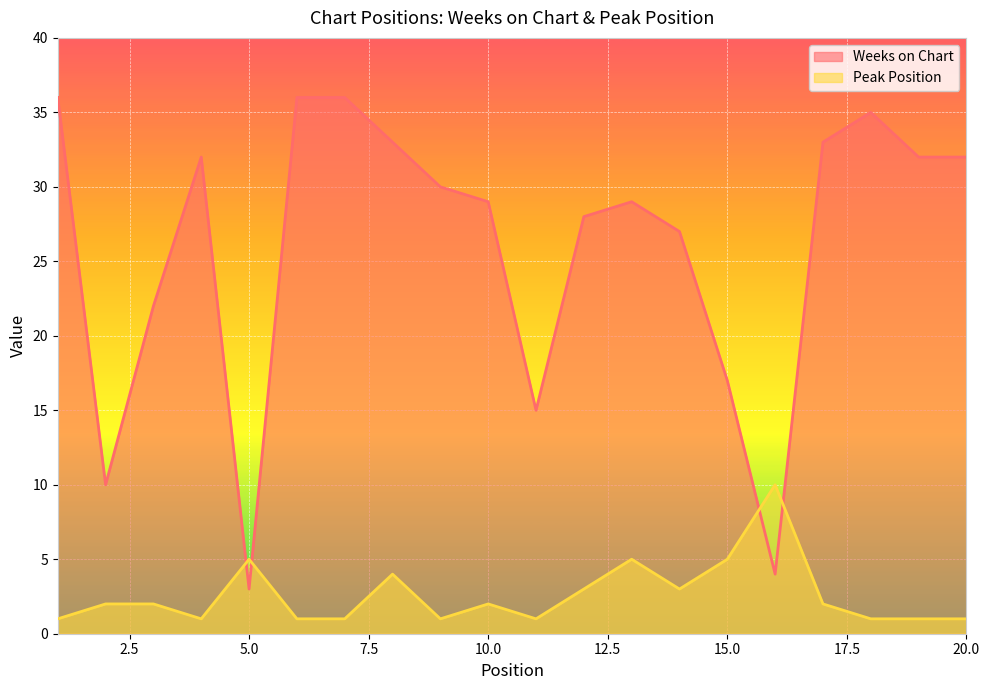

The Peak Position series shows 3 at 12. True or false?

True